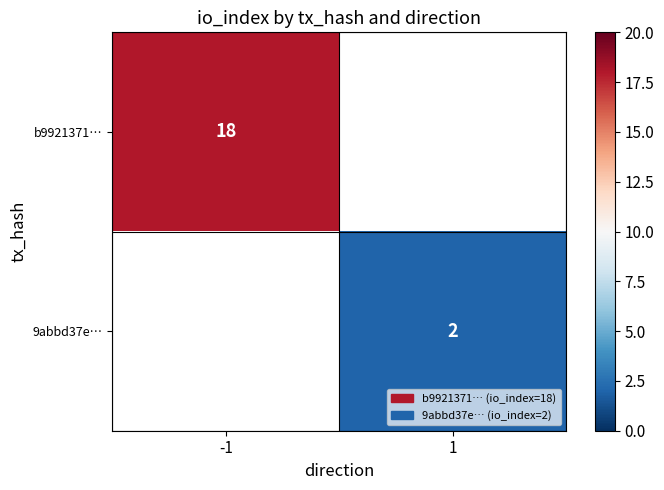

Is the value of b9921371… at -1 greater than the value of 9abbd37e… at 1?

Yes